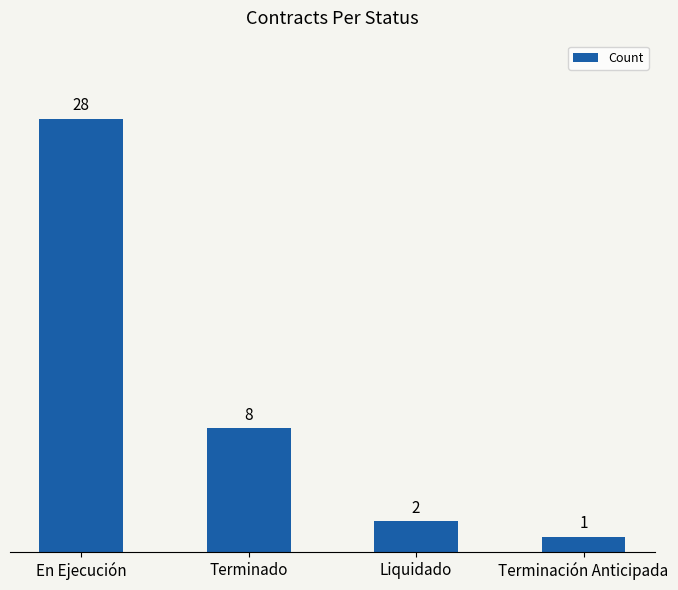

At which category does the chart reach its minimum across all series?

Terminación Anticipada